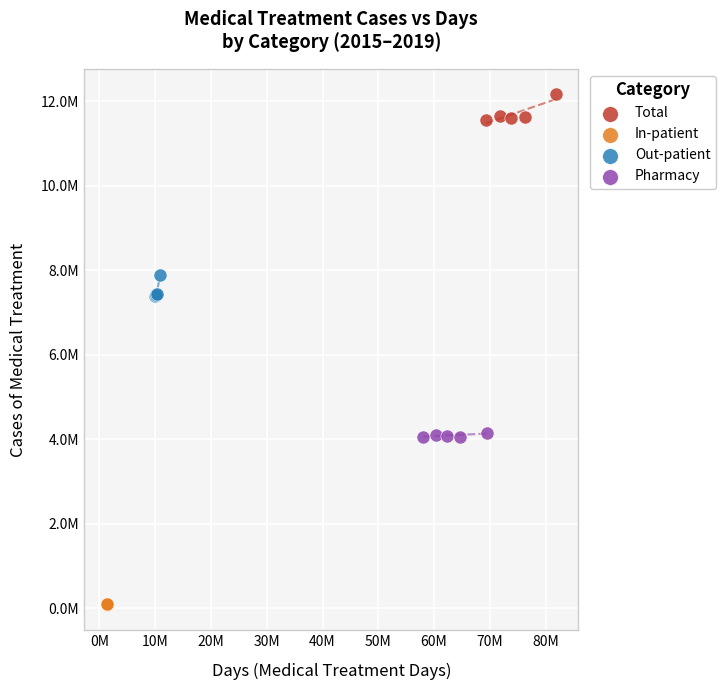

Which series reaches the maximum Y coordinate?

Total